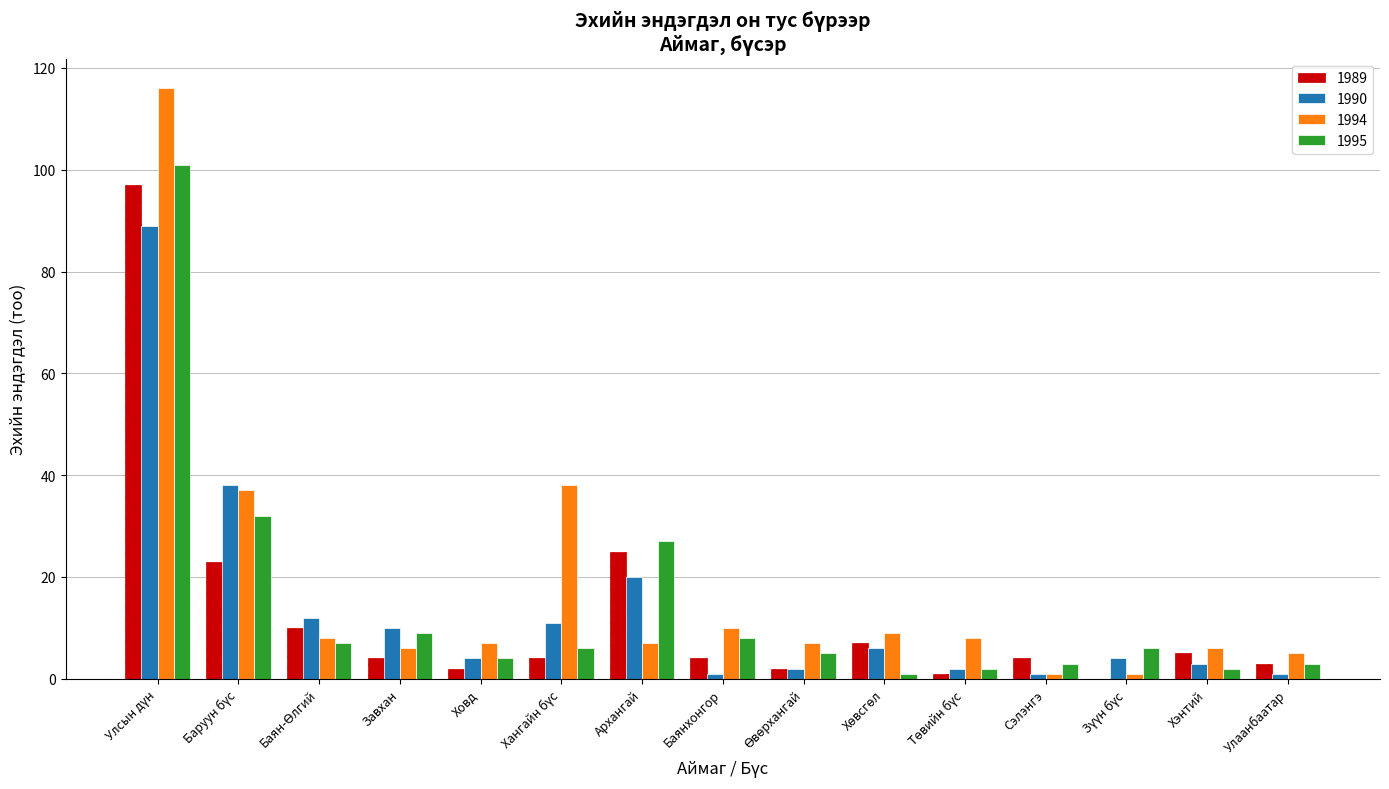

What is the maximum value for 1990?

89